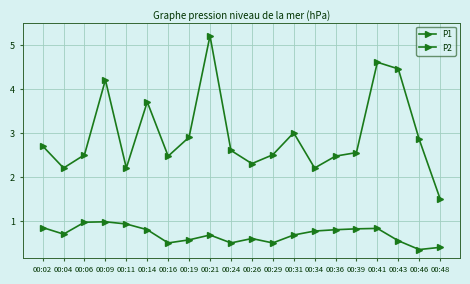

How many lines are shown in the chart?

2